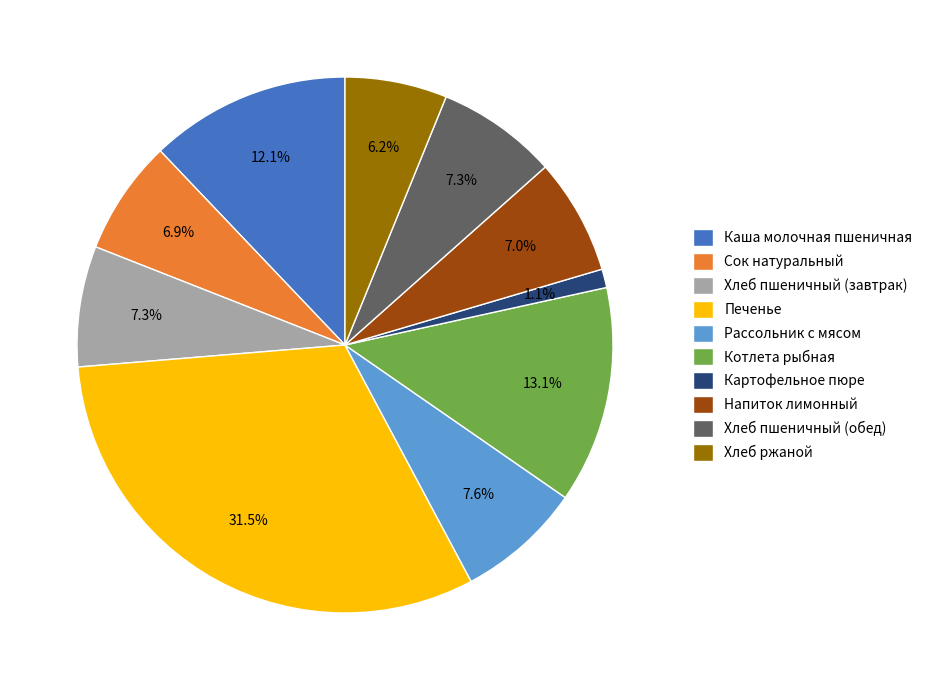

Is there any slice that represents more than half of the pie?

No